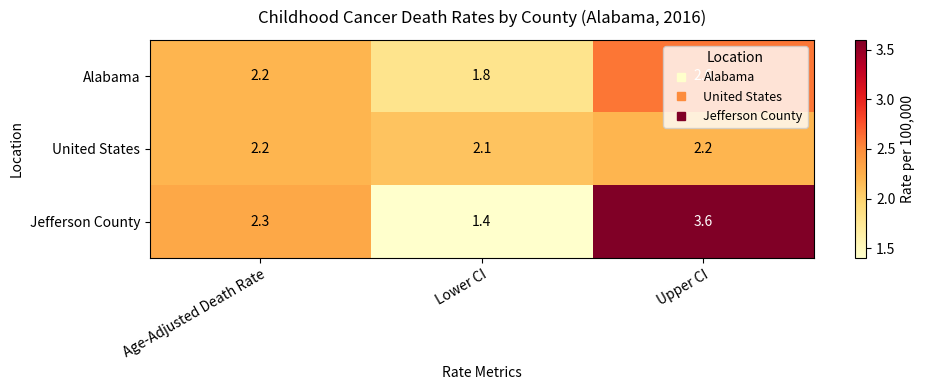

At which category does the chart reach its minimum across all series?

Lower CI